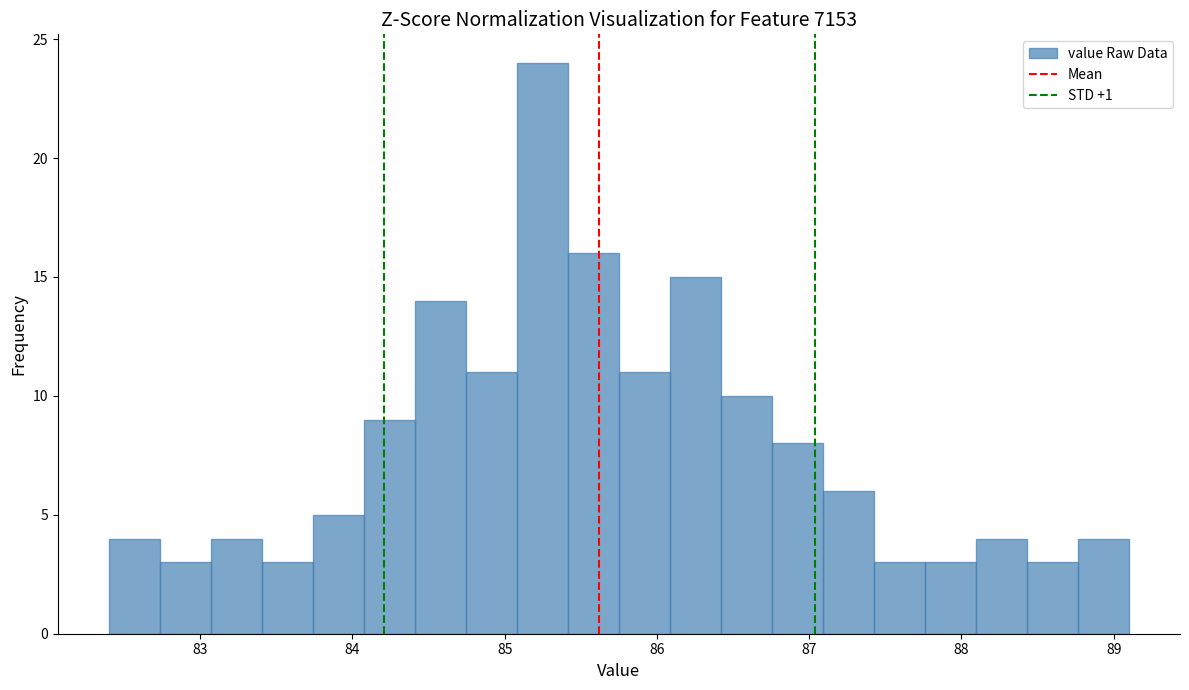

Read against the x-axis, roughly where is the centre of the tallest bar?

85.2